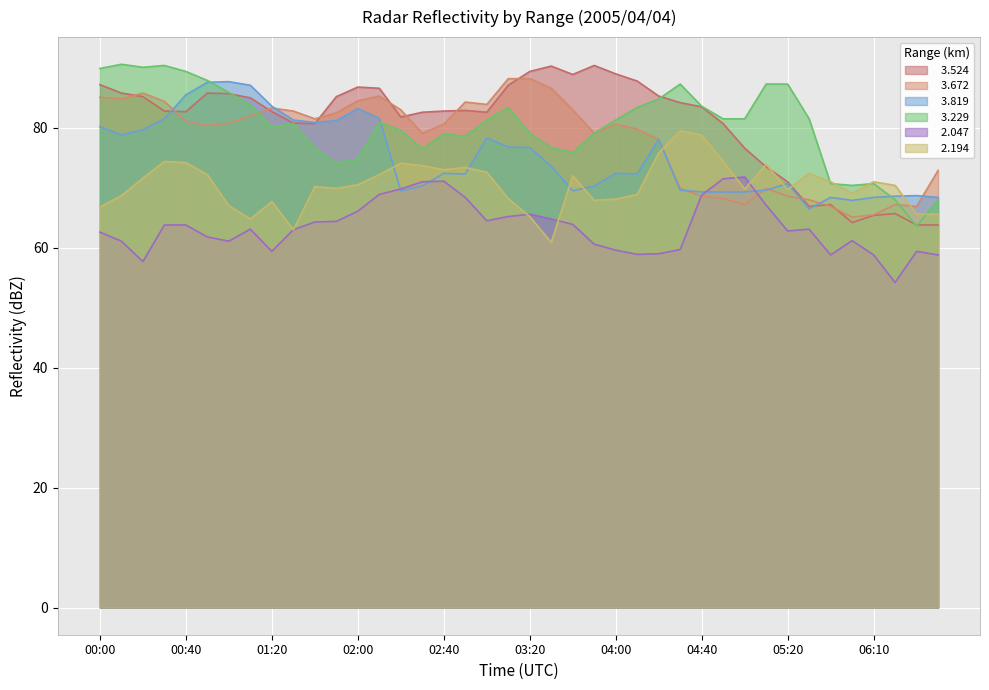

True or false:   2.194 and   2.047 cross at least once.

True